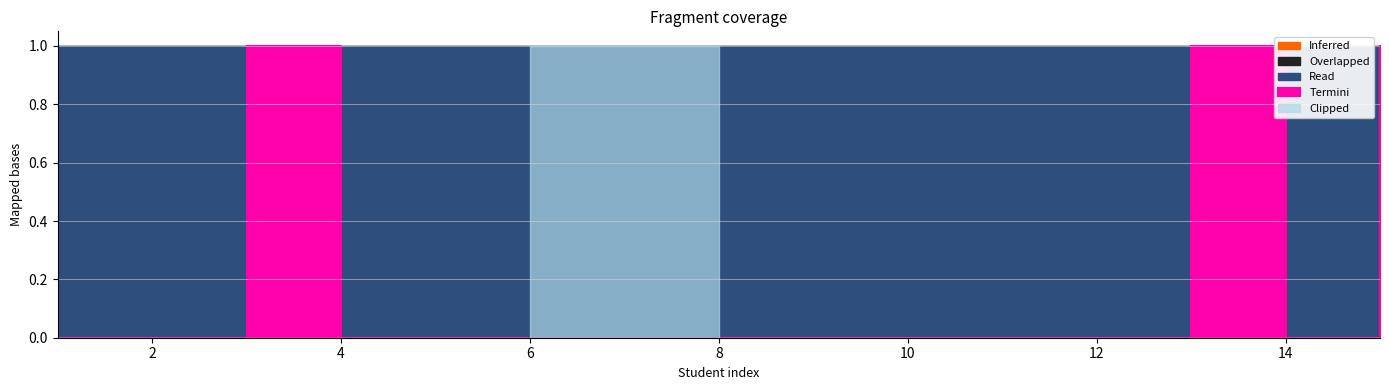

Between which two adjacent categories do Clipped and Termini first intersect?

2 and 3